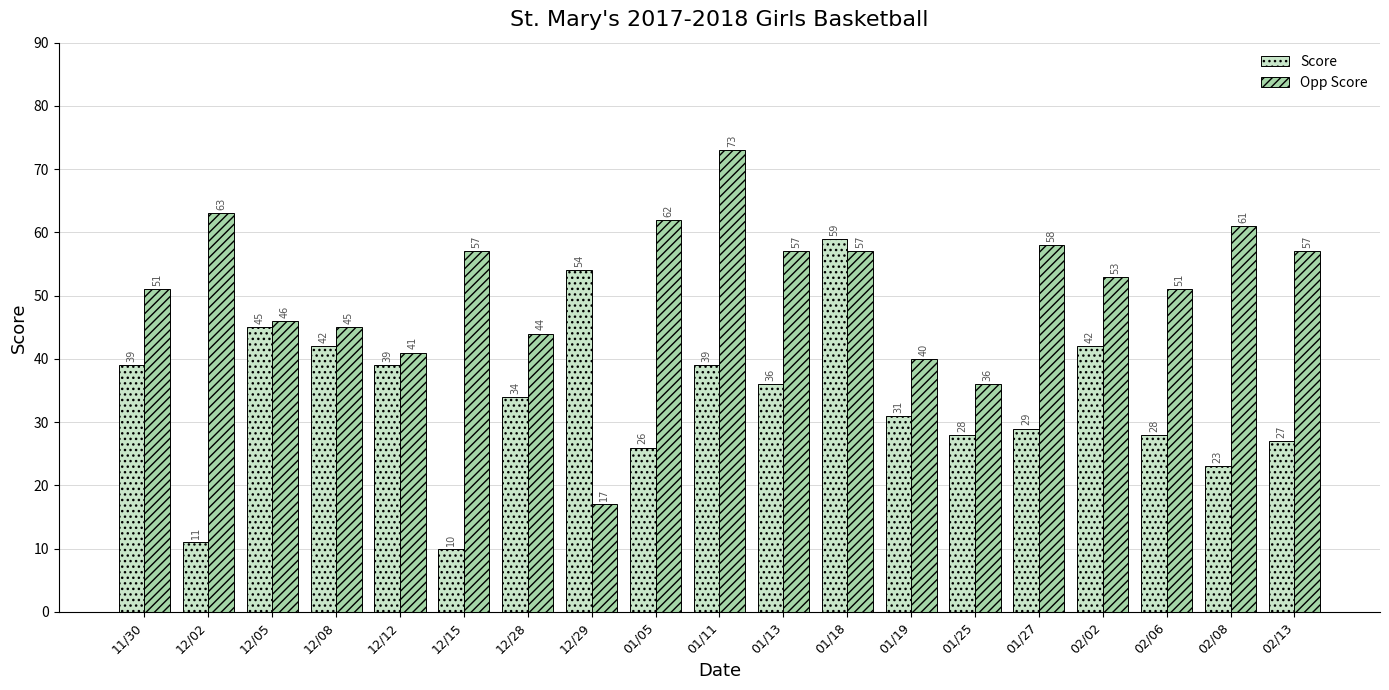

At which label is Score closest to 34?

12/28